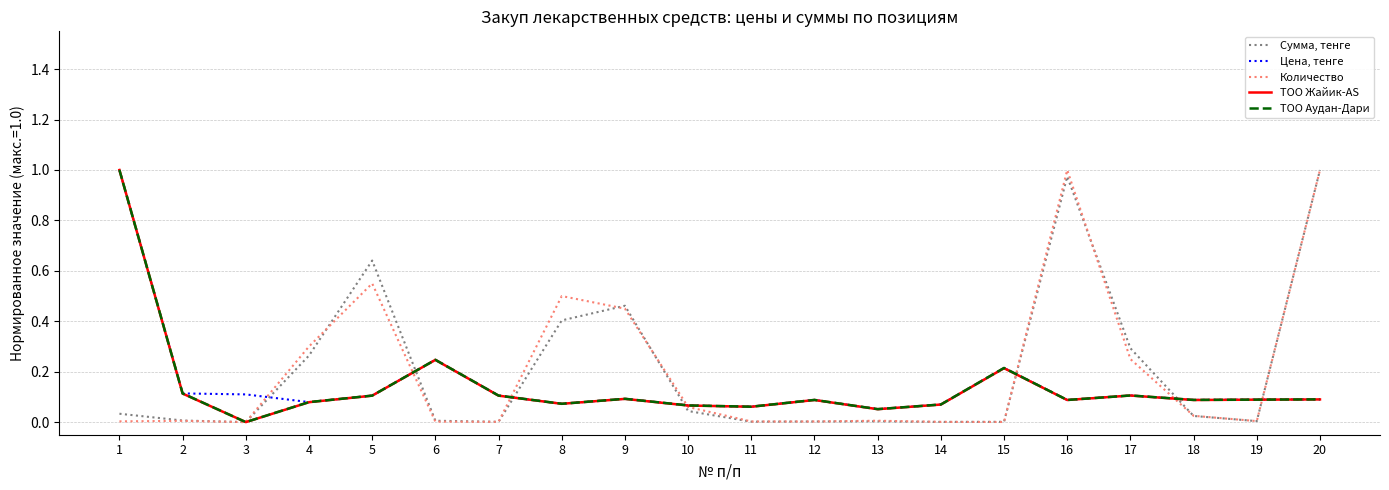

How many lines are shown in the chart?

5